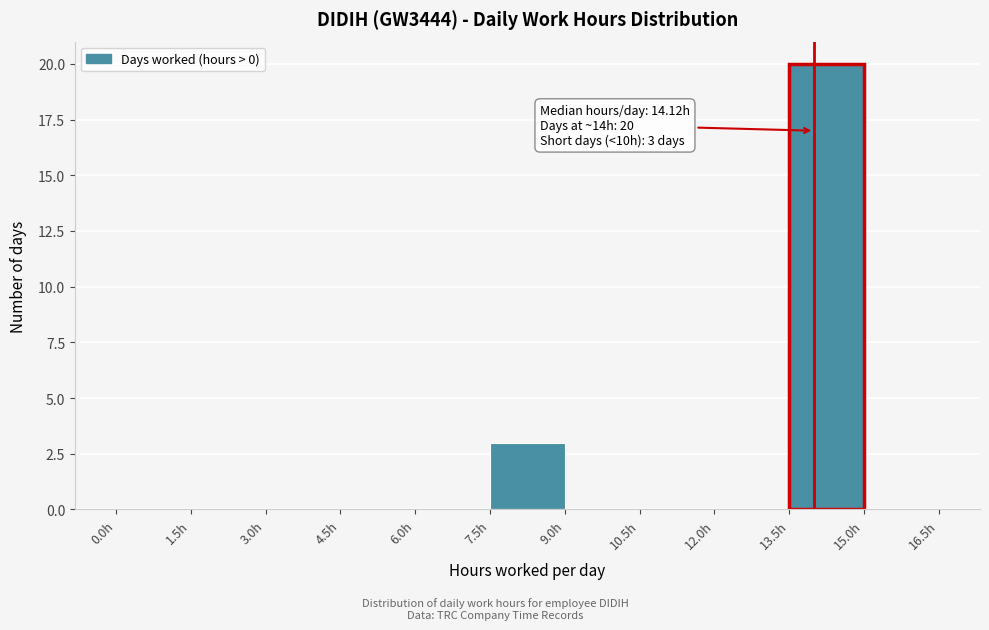

Which range on the x-axis has the tallest bar?

13.5 to 15.0